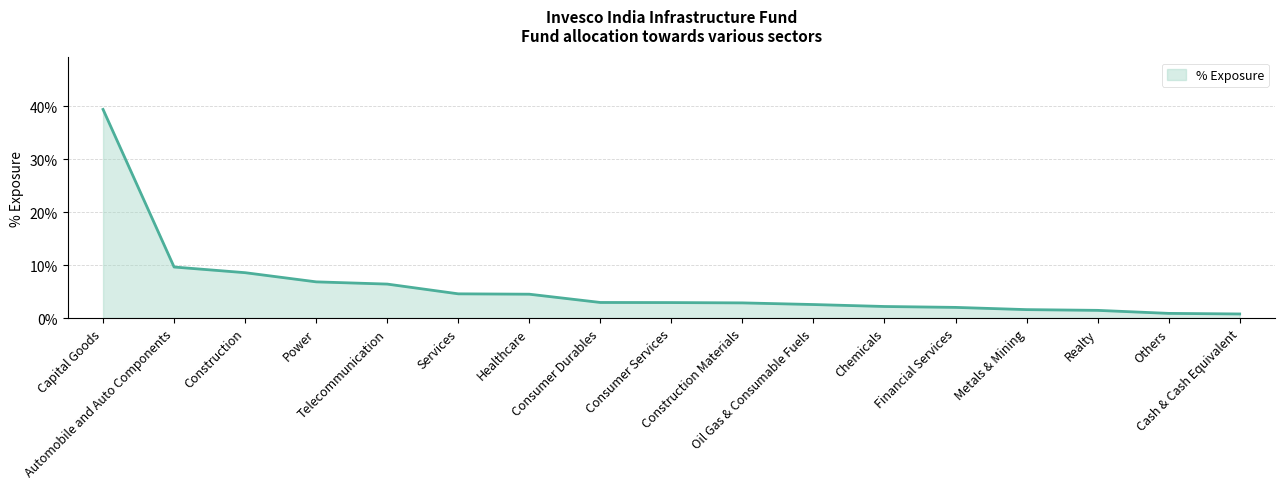

Rank the categories by value from lowest to highest.

Cash & Cash Equivalent, Others, Realty, Metals & Mining, Financial Services, Chemicals, Oil Gas & Consumable Fuels, Construction Materials, Consumer Services, Consumer Durables, Healthcare, Services, Telecommunication, Power, Construction, Automobile and Auto Components, Capital Goods